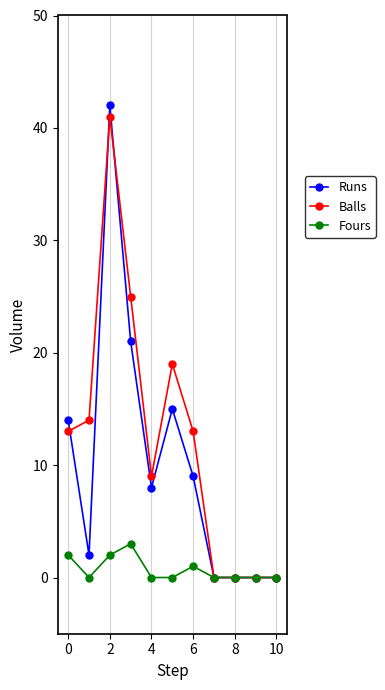

What is the value of the Fours point at the 4th from the left?

3